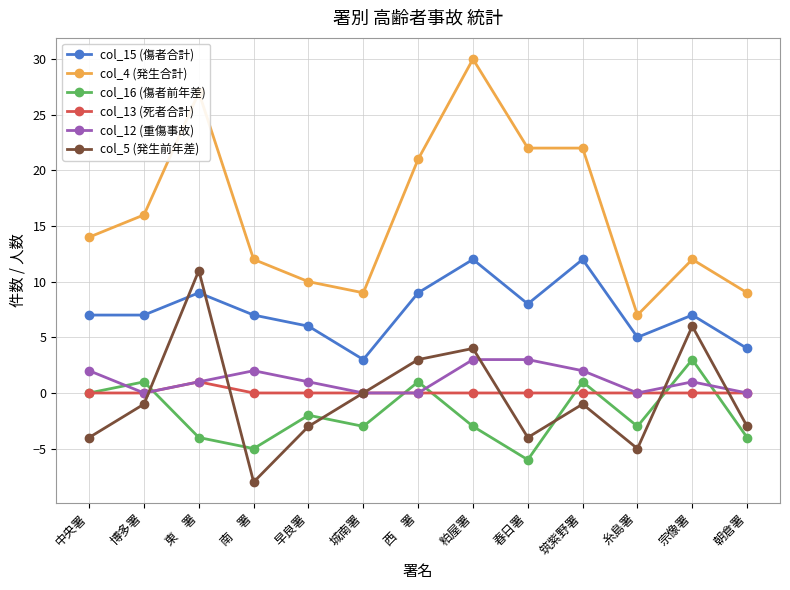

At which label does col_13 (死者合計) reach its peak?

東　署